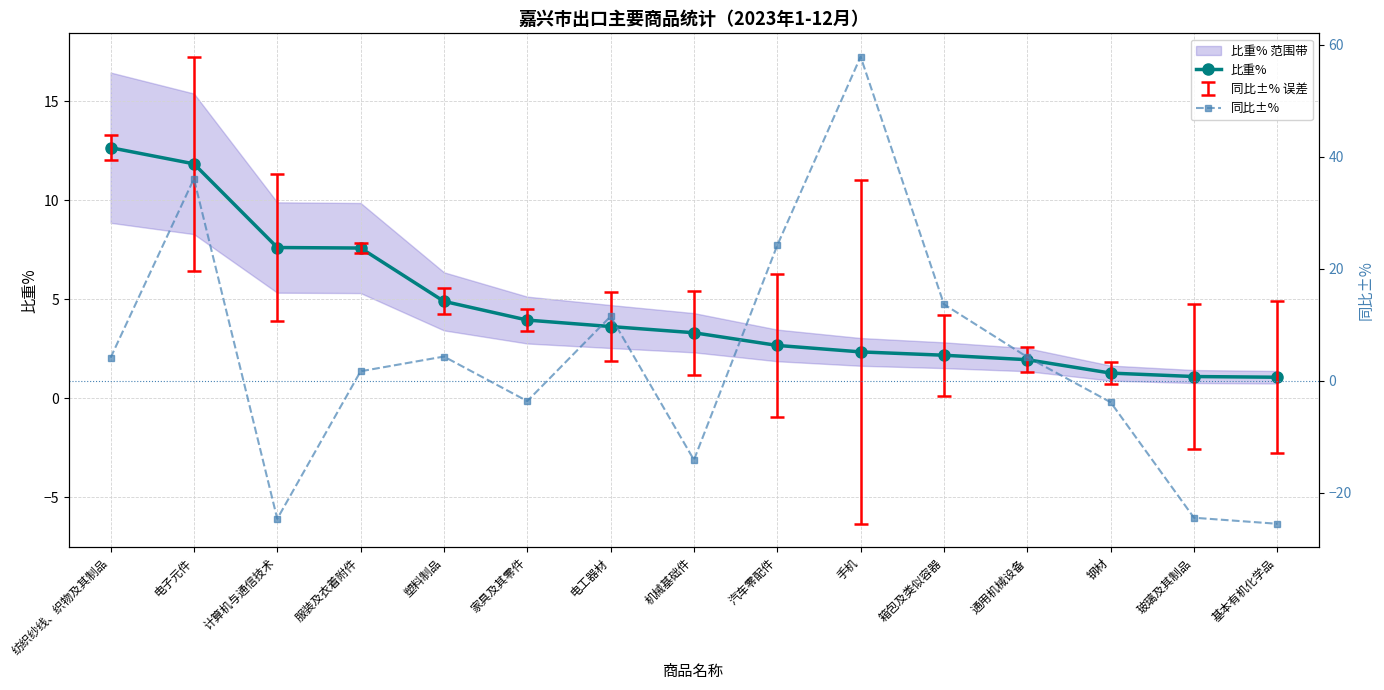

Where is 同比±% nearest to the value 16?

箱包及类似容器